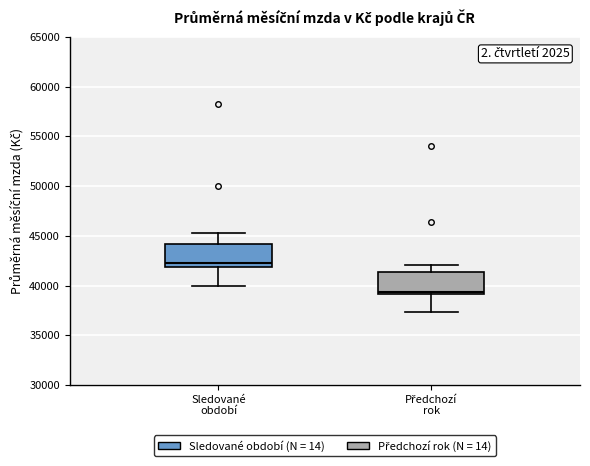

Reading left to right, transcribe this box plot: for each box, give where its median line is, the range the box spans, and where its two whiskers end, as read against the y-axis. The values are not printed on the chart, so give them approximately, as read against the axis.

Sledované období: median 42000 (just above the box's lower edge), box 42000 to 44000, whiskers 40000 to 45500
Předchozí rok: median 39500, box 39000 to 41500, whiskers 37500 to 42000